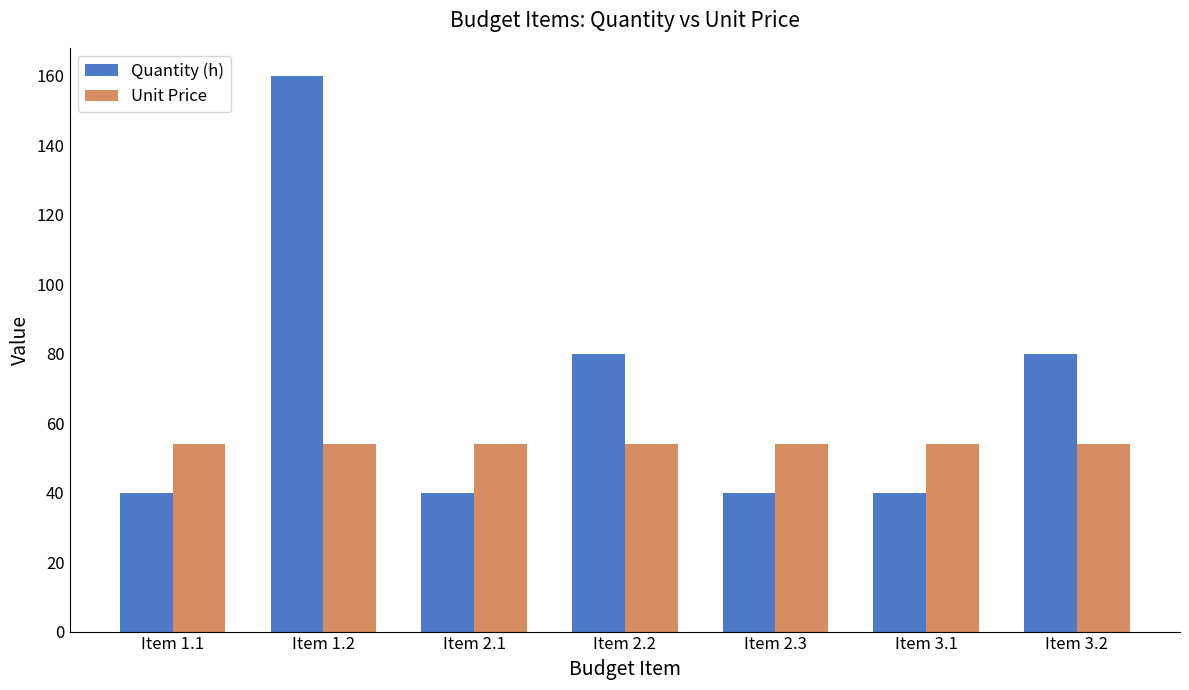

What is the difference between the second highest and minimum values in the Quantity (h) series?

40.0